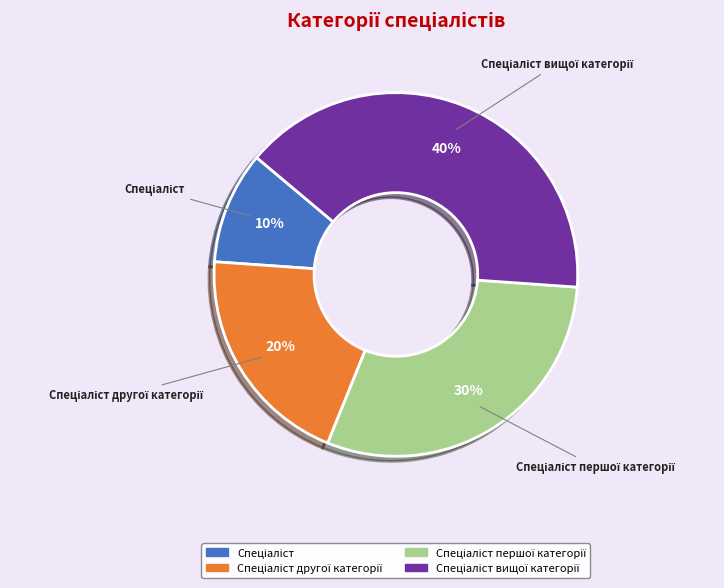

To the nearest percent, what is the difference between the largest and smallest slice percentages?

30%